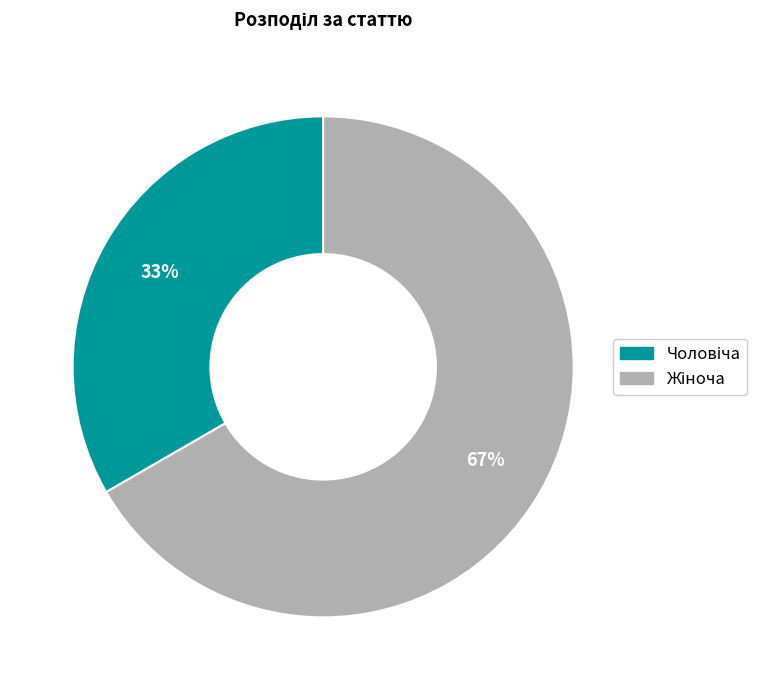

How many segments does this pie chart have?

2